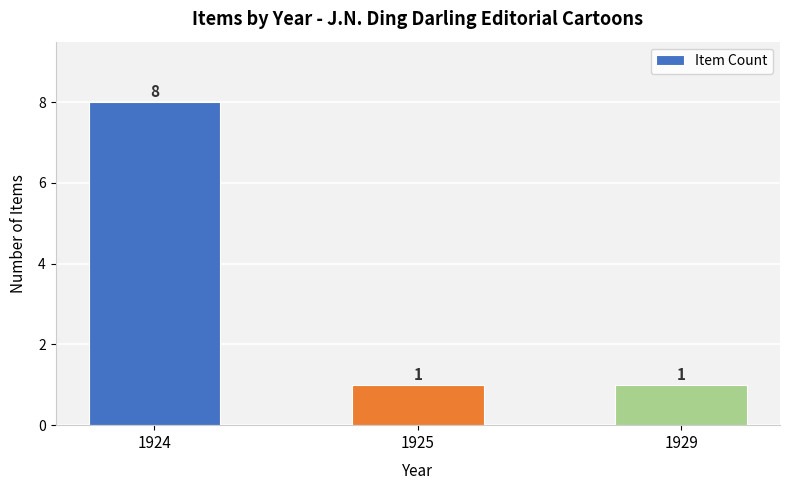

The value at 1924 is 8. True or false?

True